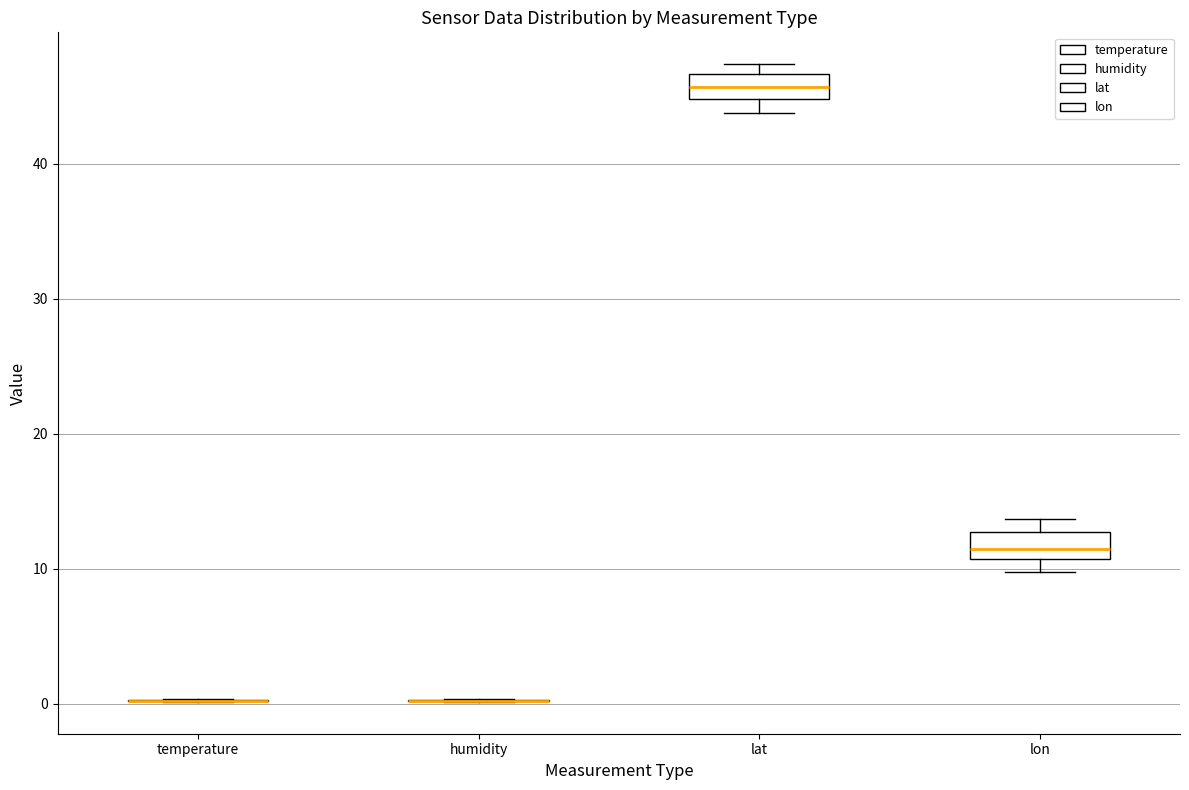

Reading left to right, read every box against the y-axis: the position of its median line, the range the box covers, and the ends of its whiskers. The values are not printed on the chart, so give them approximately, as read against the axis.

temperature: box collapsed to a line at 0, whiskers 0 to 0
humidity: box collapsed to a line at 0, whiskers 0 to 0
lat: median 46, box 45 to 47, whiskers 44 to 47 (just above the box's upper edge)
lon: median 11 (inside the box), box 11 to 13, whiskers 10 to 14